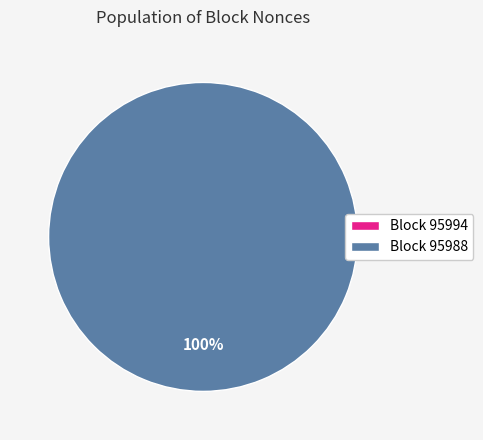

Is there a majority slice in this chart?

Yes